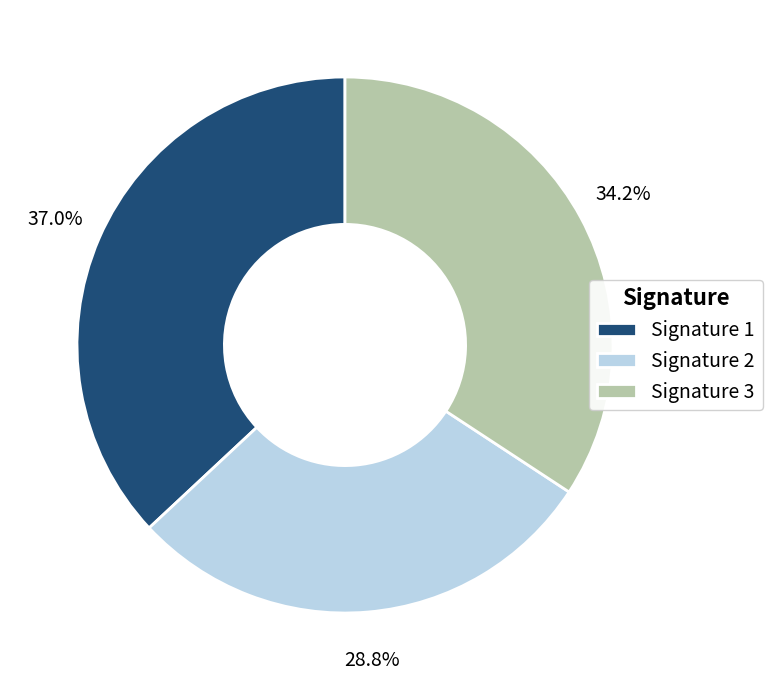

Combined, do Signature 3 and Signature 1 account for over 50%?

Yes